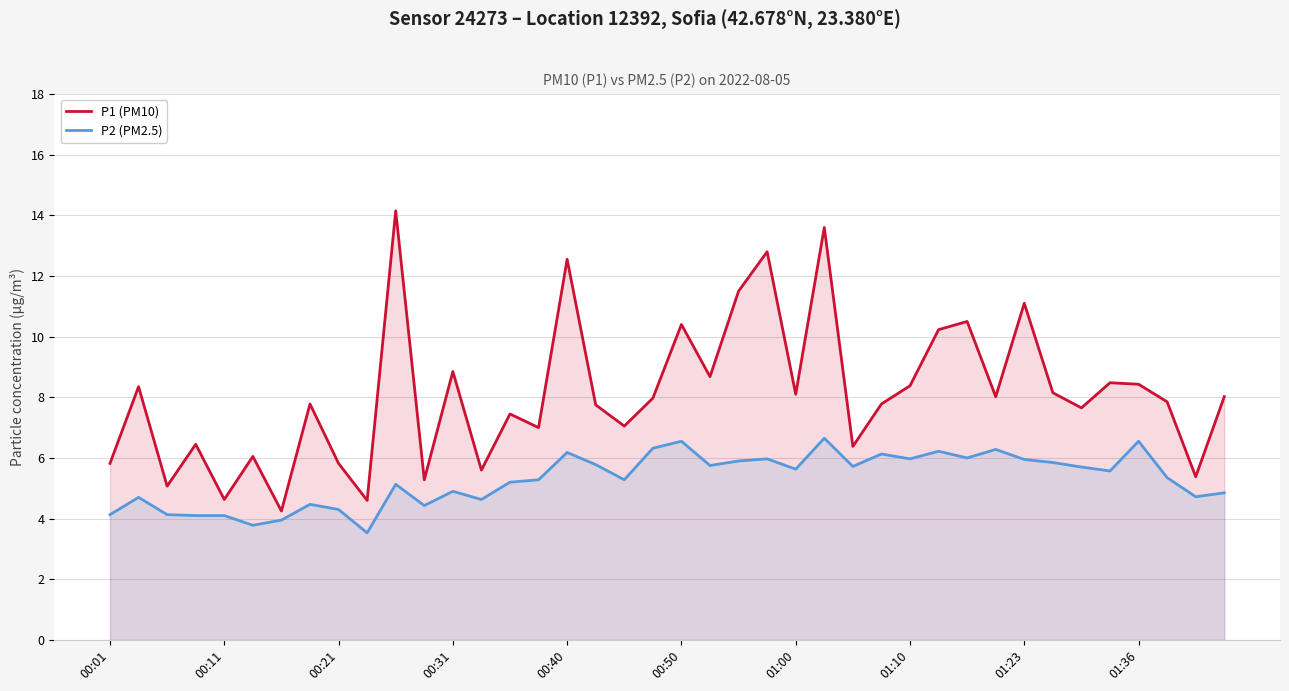

How many lines are shown in the chart?

2